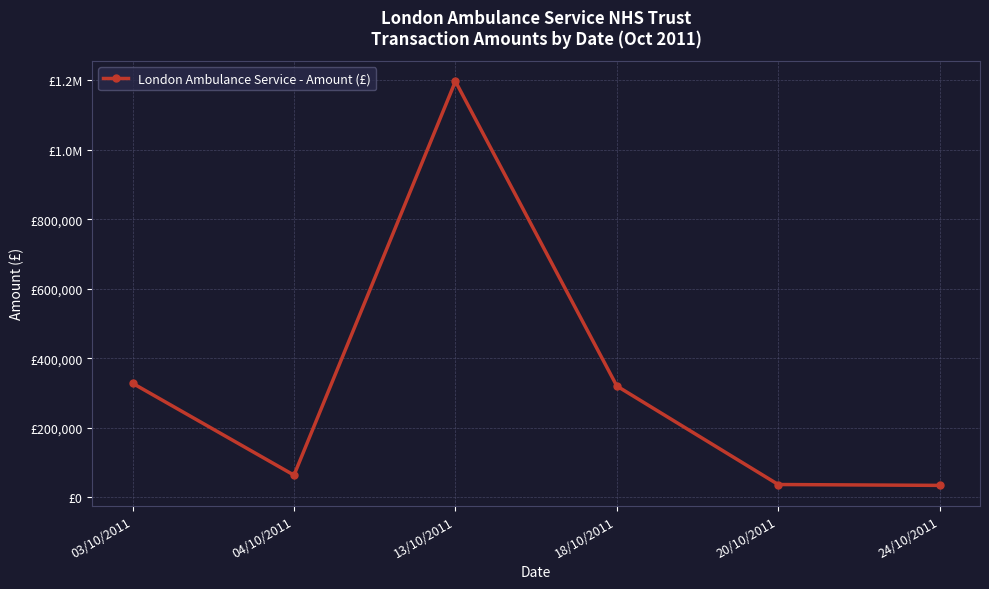

Rank the categories by value from highest to lowest.

13/10/2011, 03/10/2011, 18/10/2011, 04/10/2011, 20/10/2011, 24/10/2011